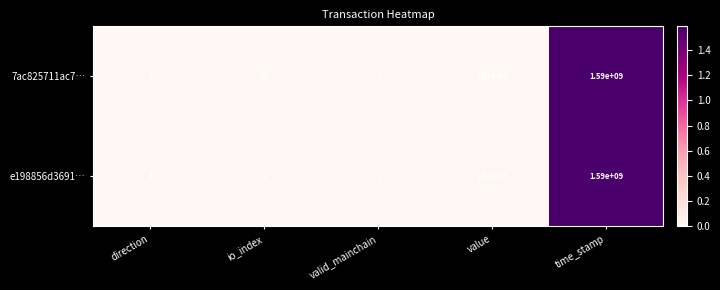

At which category is the sum across all series the highest?

time_stamp